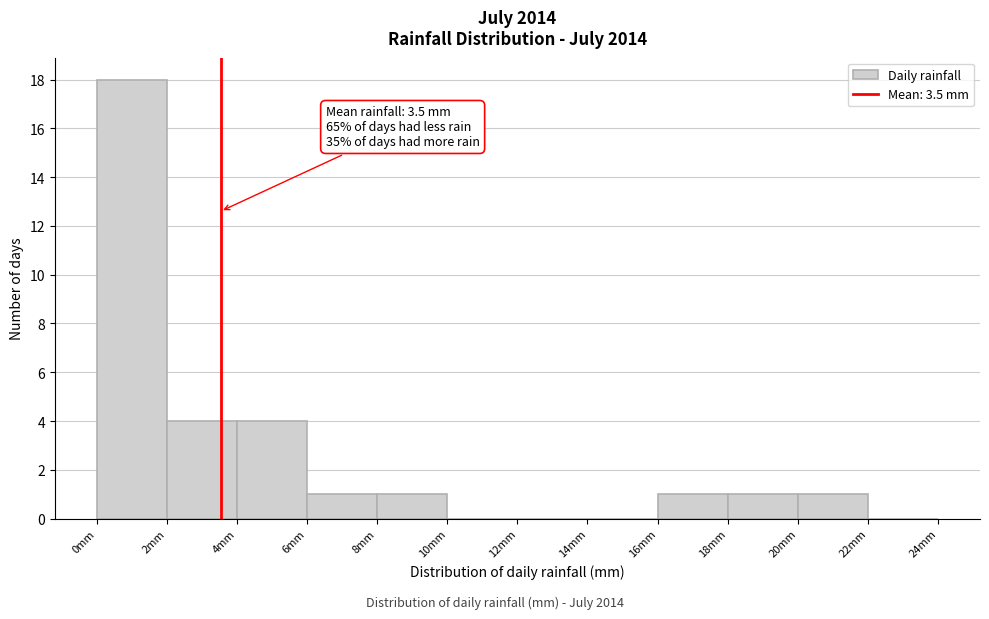

Which range on the x-axis has the tallest bar?

0 to 2